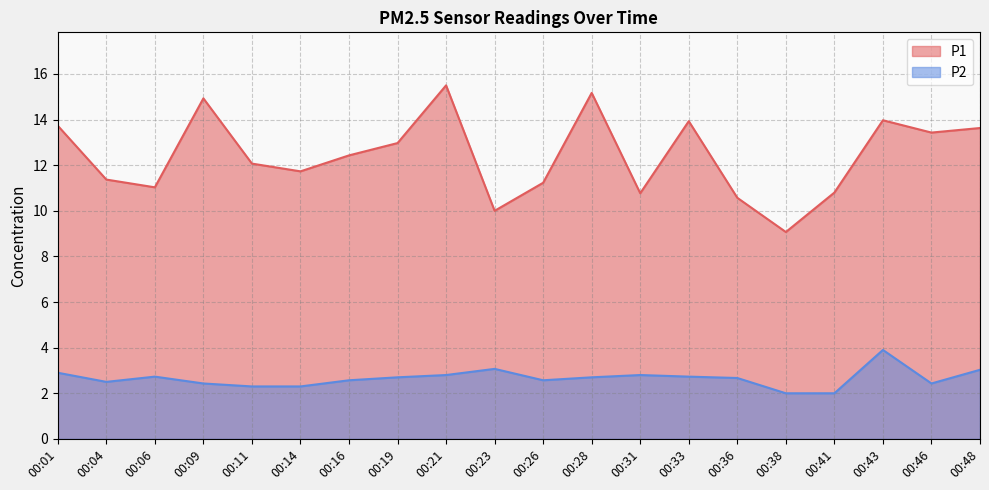

Which series has the largest total across all categories?

P1